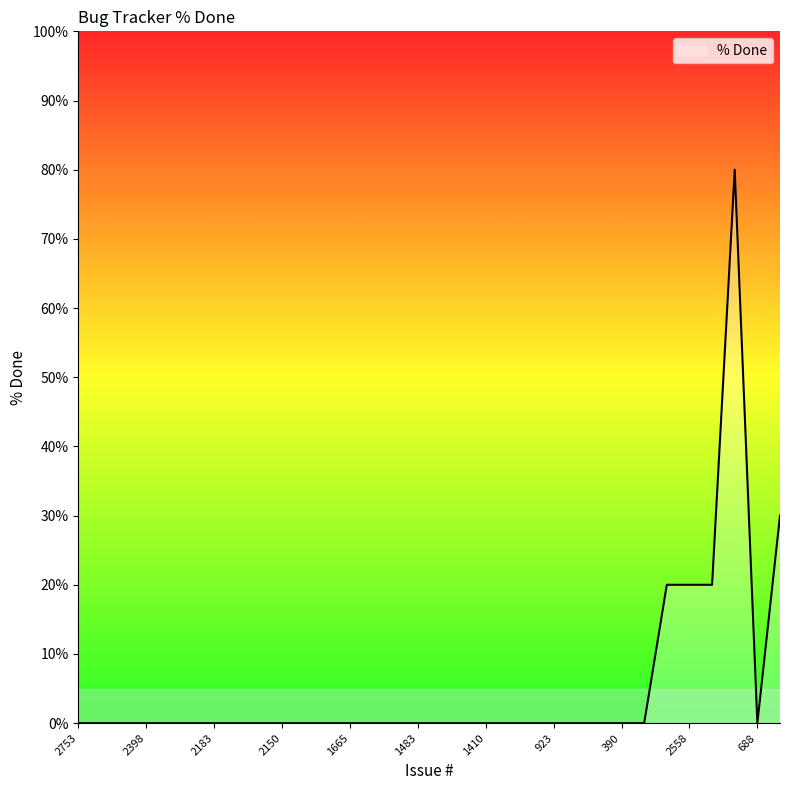

What is the maximum value shown in the chart?

80